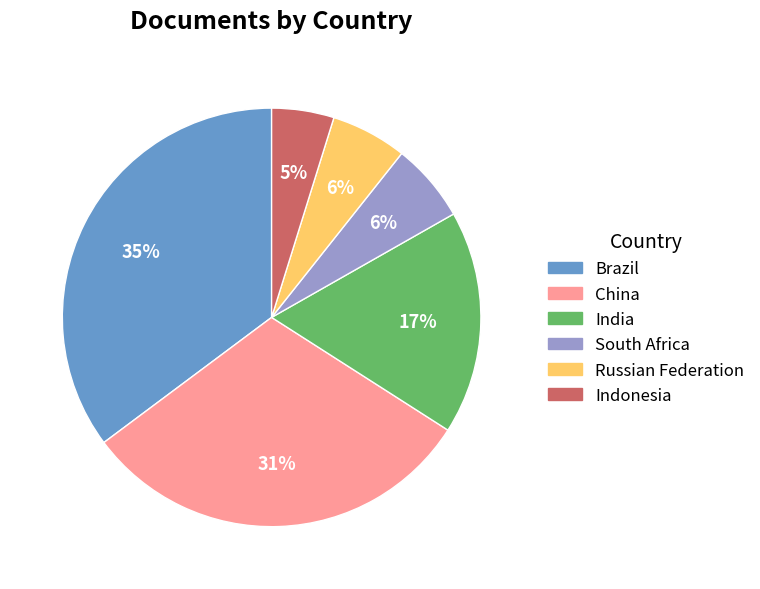

Is there any slice that represents more than half of the pie?

No